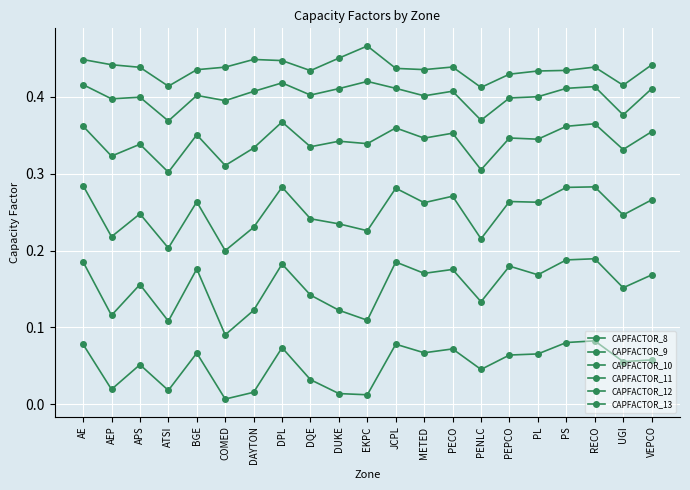

How many lines are shown in the chart?

6